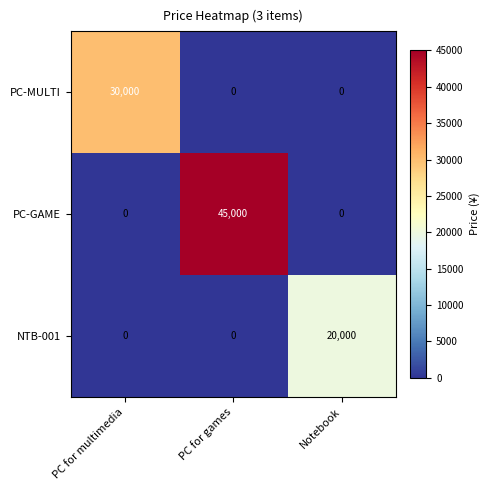

What is the sum of the PC-MULTI values at PC for multimedia and Notebook?

30000